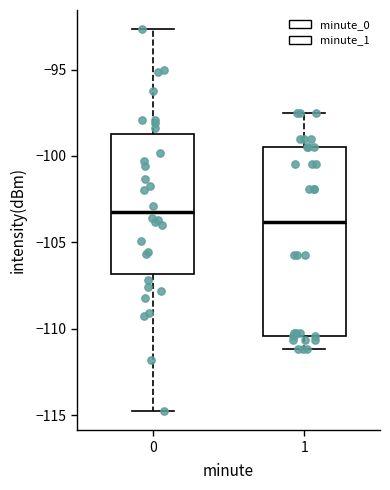

Reading left to right, read every box against the y-axis: the position of its median line, the range the box covers, and the ends of its whiskers. The values are not printed on the chart, so give them approximately, as read against the axis.

0: median -103.5, box -107.0 to -98.5, whiskers -115.0 to -92.5
1: median -104.0, box -110.5 to -99.5, whiskers -111.0 to -97.5